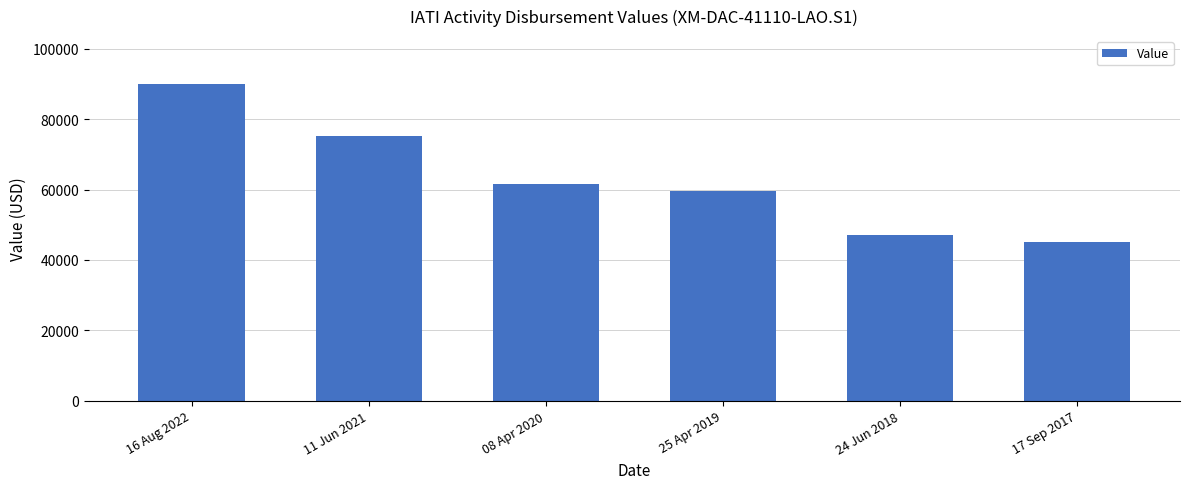

At which label is the value closest to 67570?

08 Apr 2020